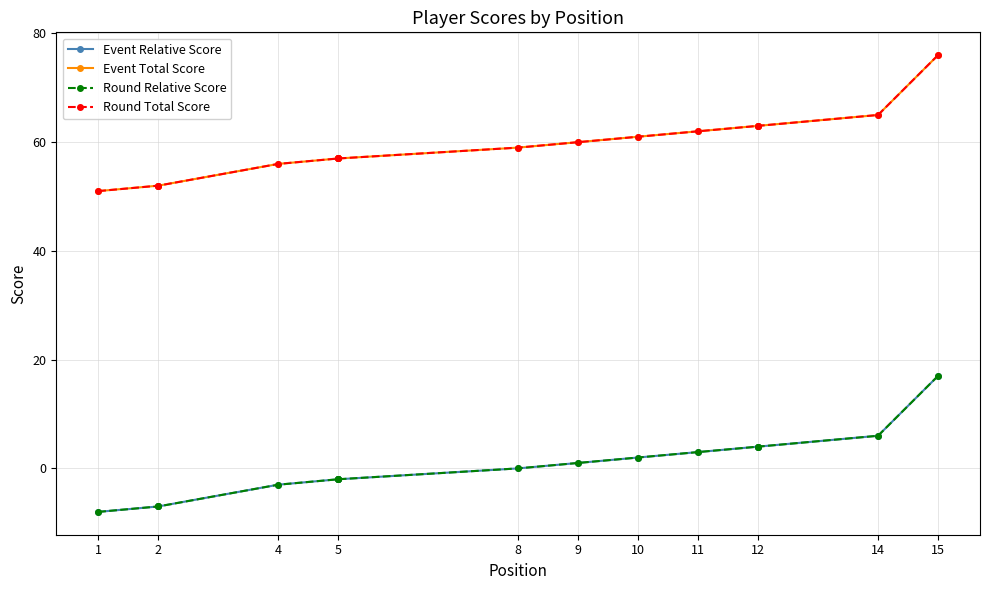

True or false: Round Relative Score and Round Total Score cross at least once.

False